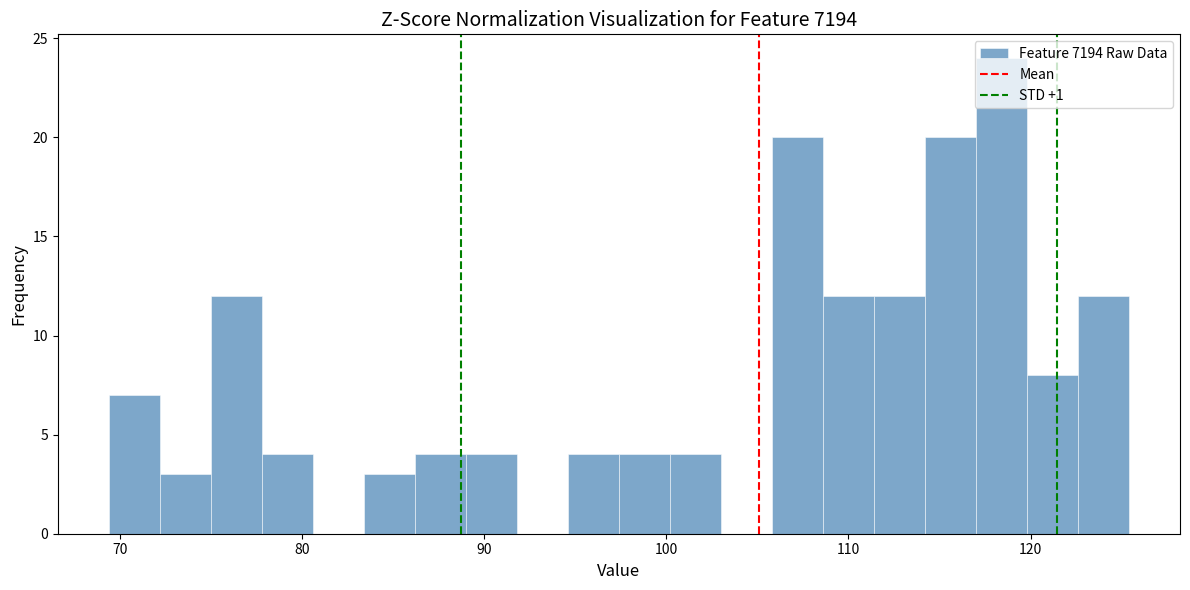

Read against the x-axis, roughly where is the centre of the tallest bar?

118